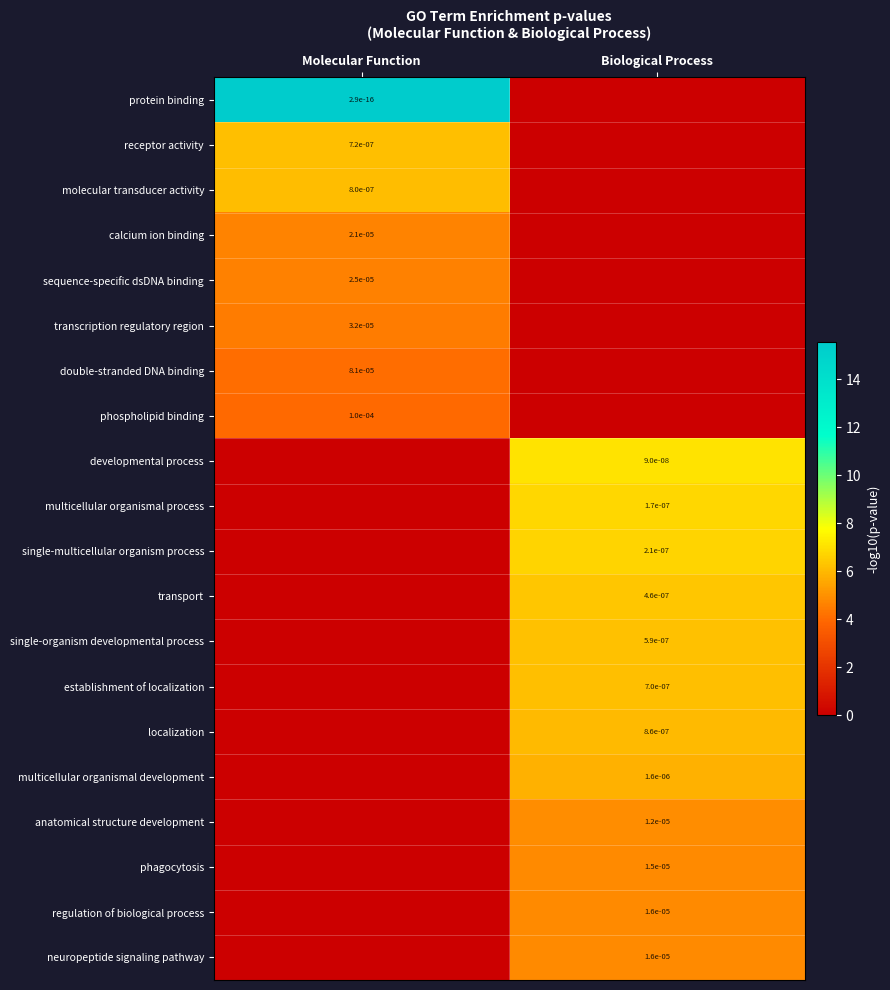

Is it true that localization equals 0.0 at Biological Process?

True